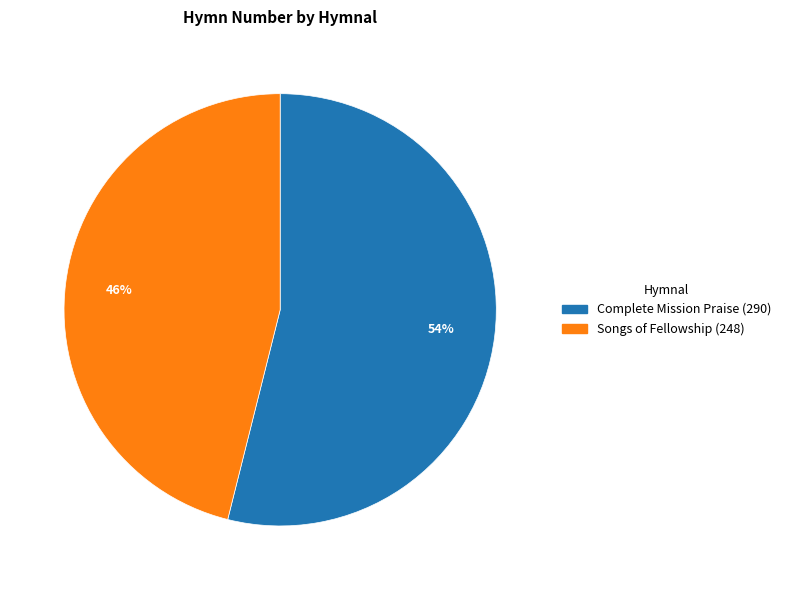

How many slices are in this pie chart?

2